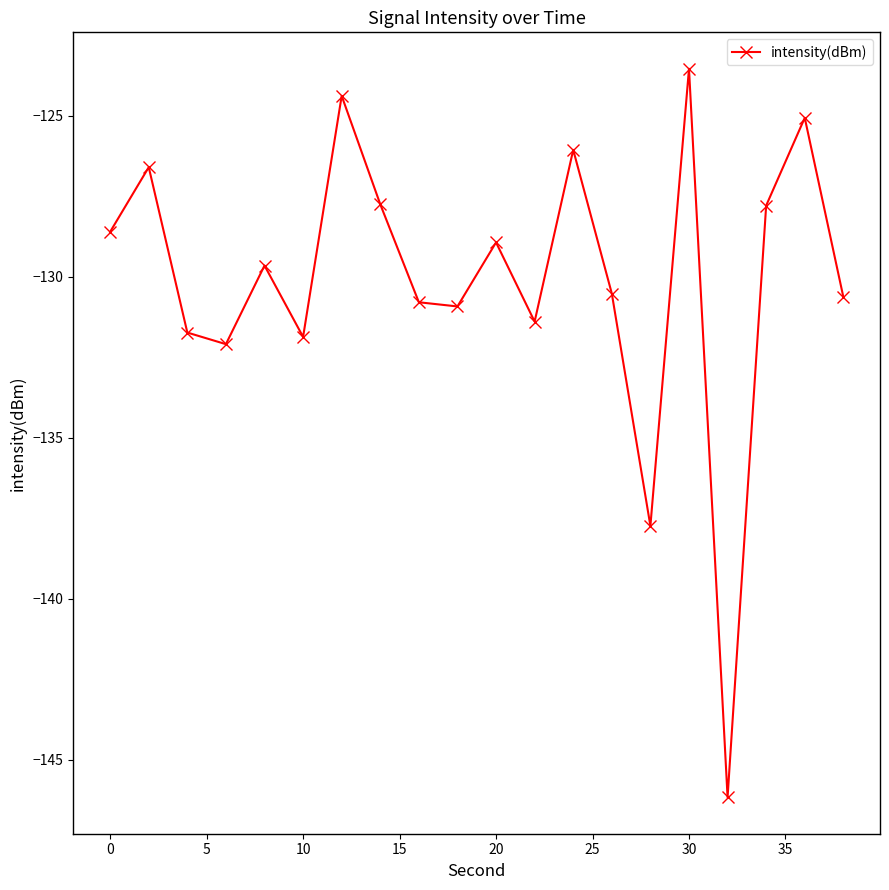

How many points are lower than both their immediate neighbors (excluding endpoints)?

6